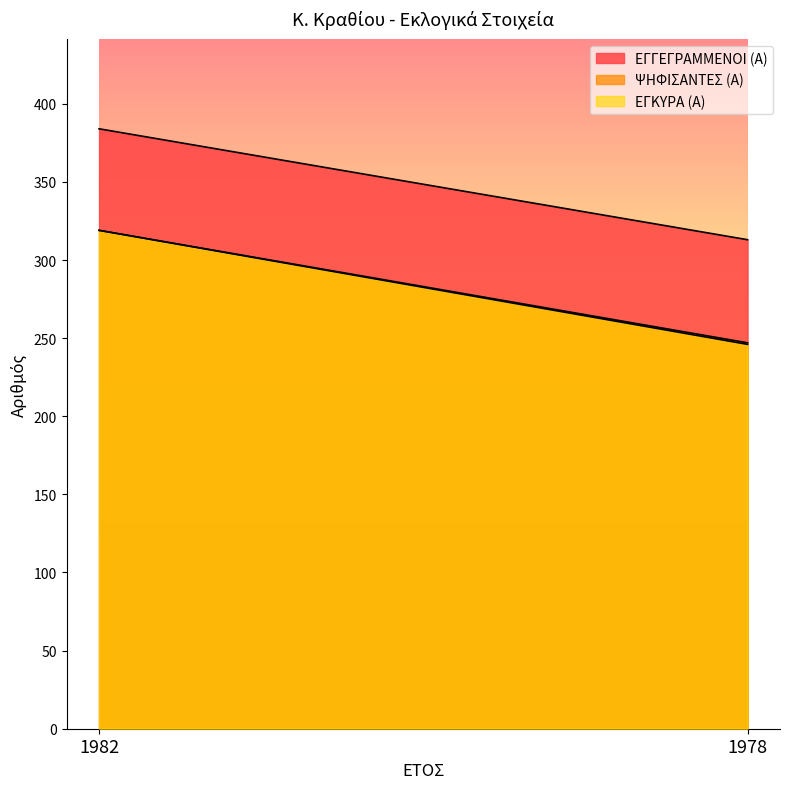

The value of ΨΗΦΙΣΑΝΤΕΣ (Α) at 1982 is 174. True or false?

False